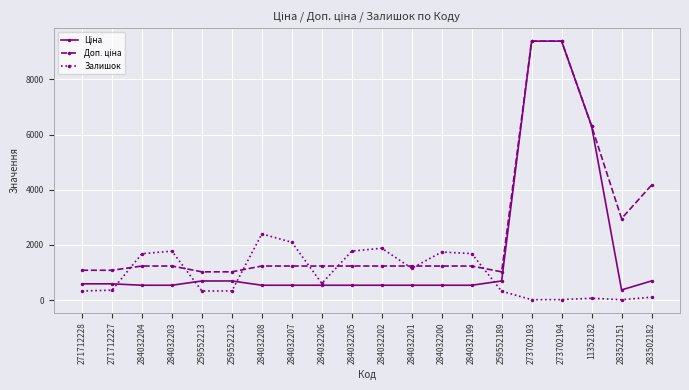

What is the greatest value displayed?

9384.0